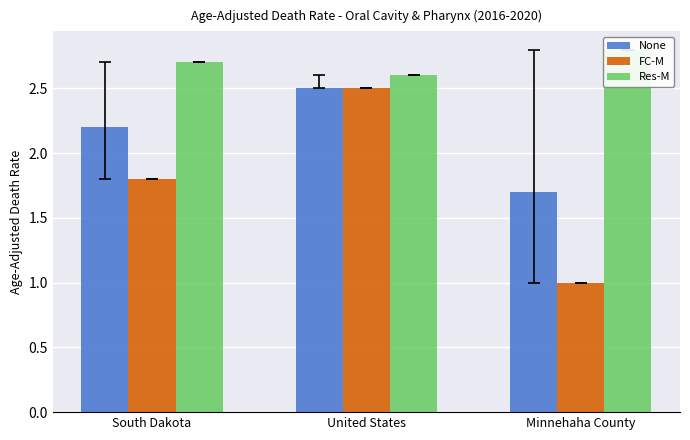

What is the label of the 2nd bar from the left?

United States